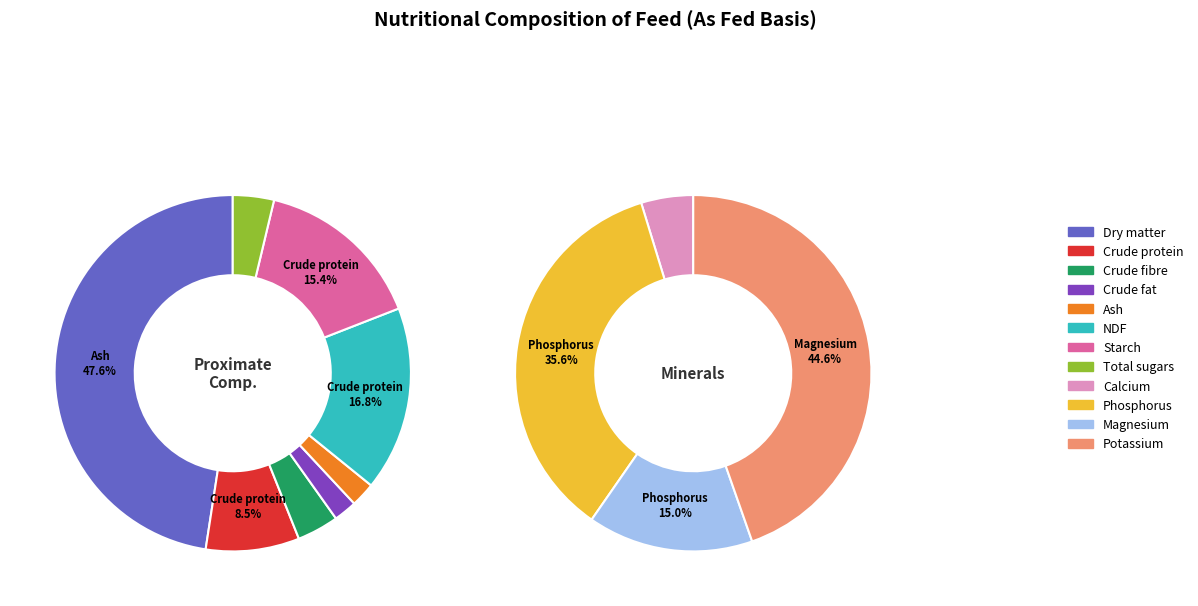

How many slices are in this pie chart?

12